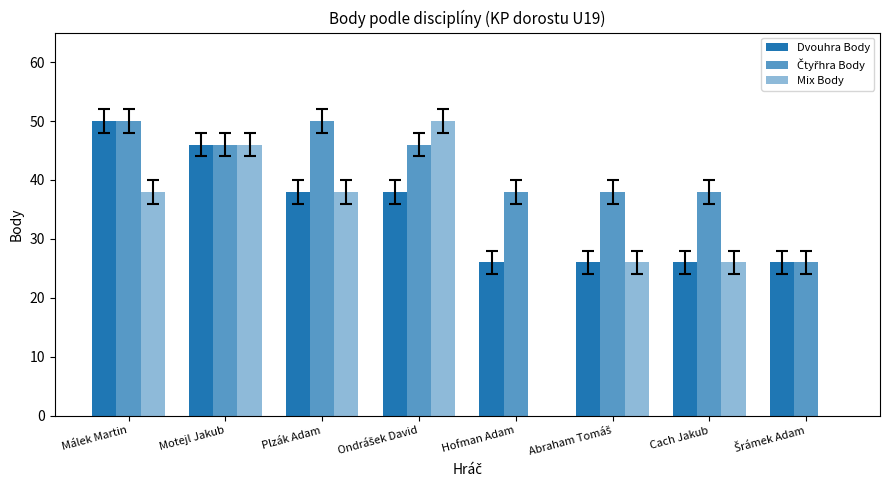

Rank the series by their maximum value, from lowest to highest.

Dvouhra Body, Čtyřhra Body, Mix Body